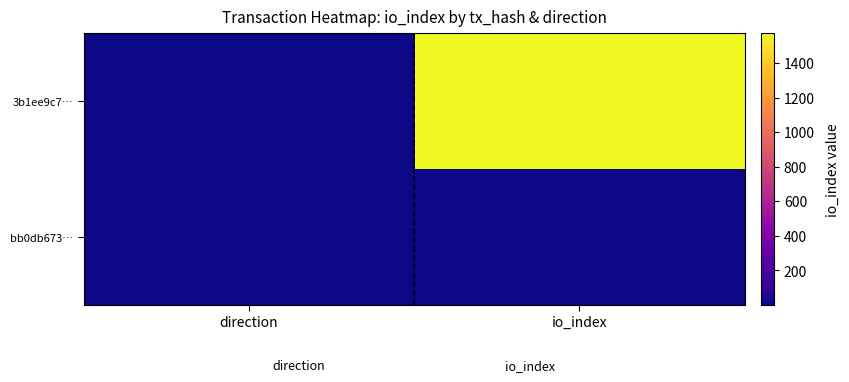

What is the spread (max minus min) of values at io_index?

1570